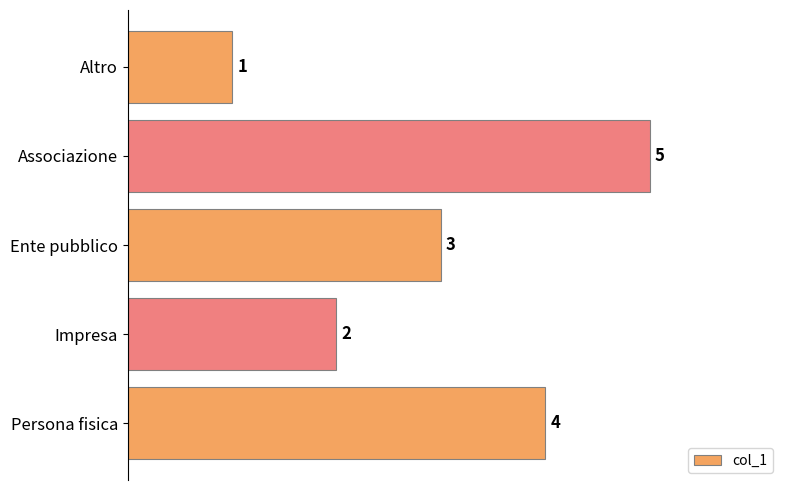

What is the label of the 1st bar from the bottom?

Persona fisica